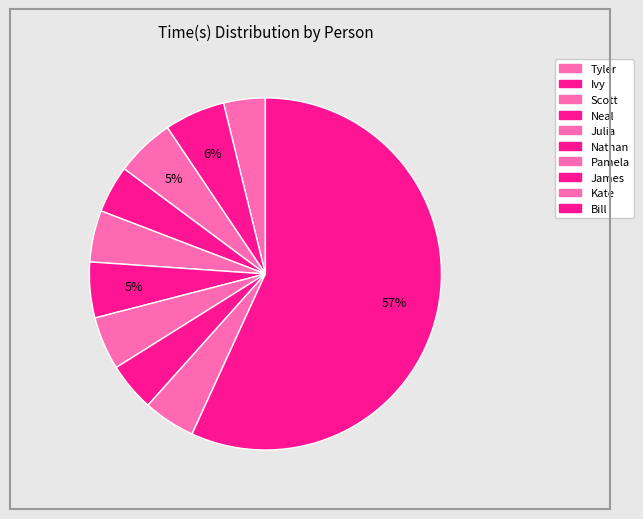

Between Pamela and Neal, which is larger?

Pamela